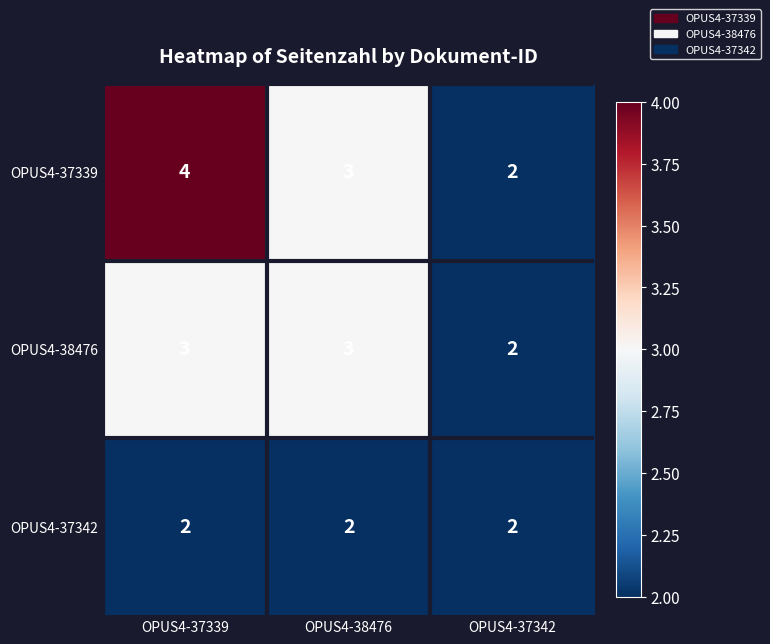

What is the highest value of the OPUS4-38476 series?

3